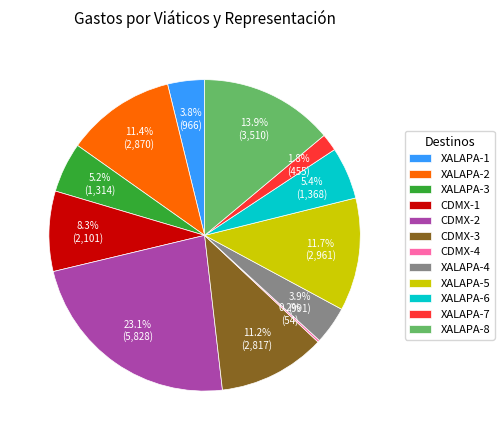

To the nearest percent, what is the difference between the largest and smallest slice percentages?

23%